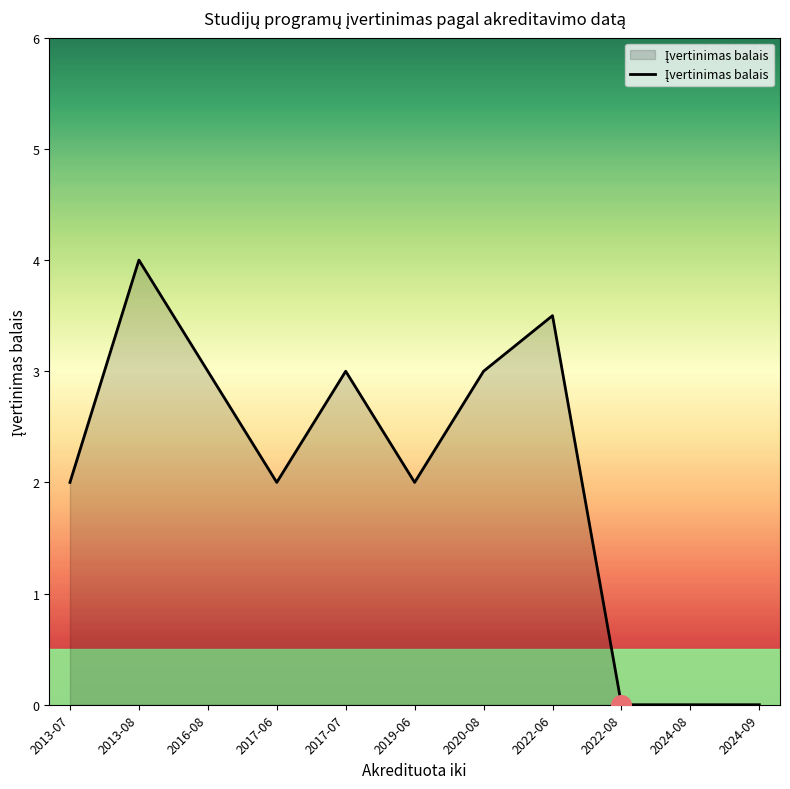

What is the change in value from 2013-07 to 2024-08?

-2.0